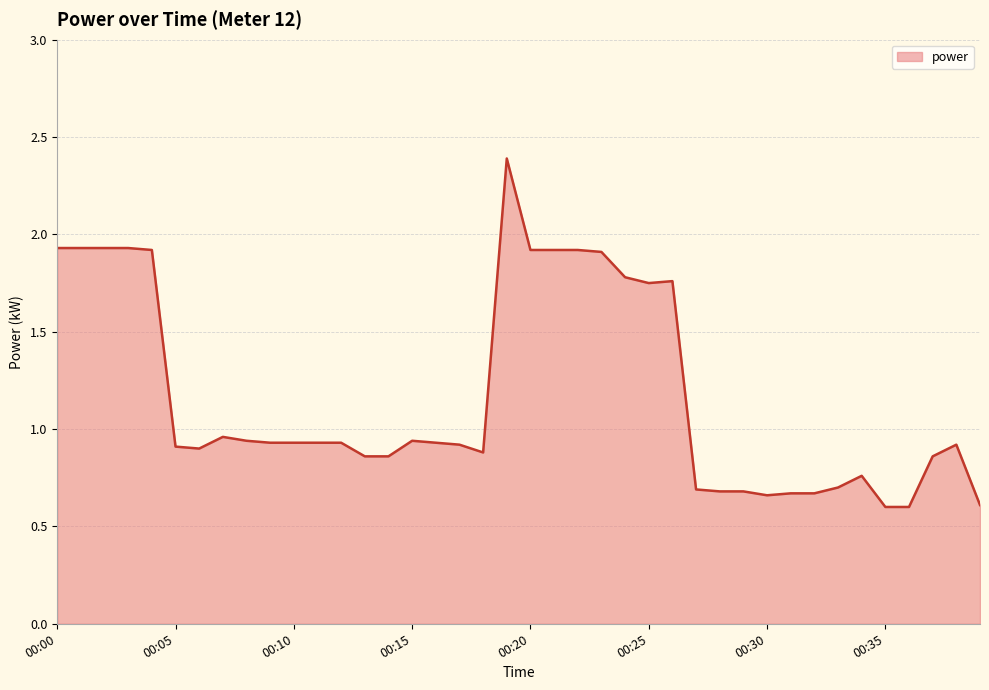

What is the minimum value shown in the chart?

0.6